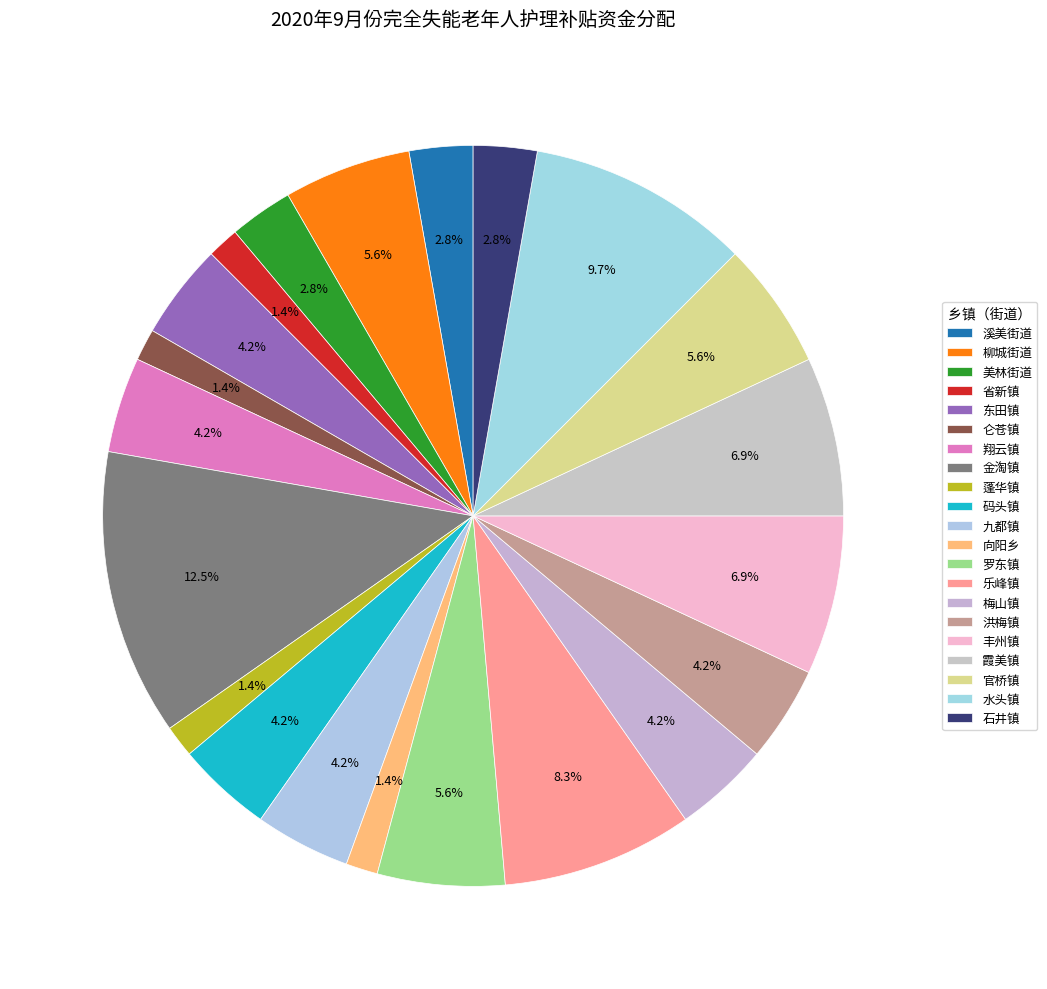

How many segments does this pie chart have?

21